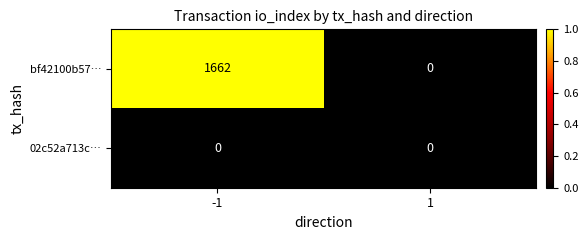

At which category is the sum across all series the highest?

-1